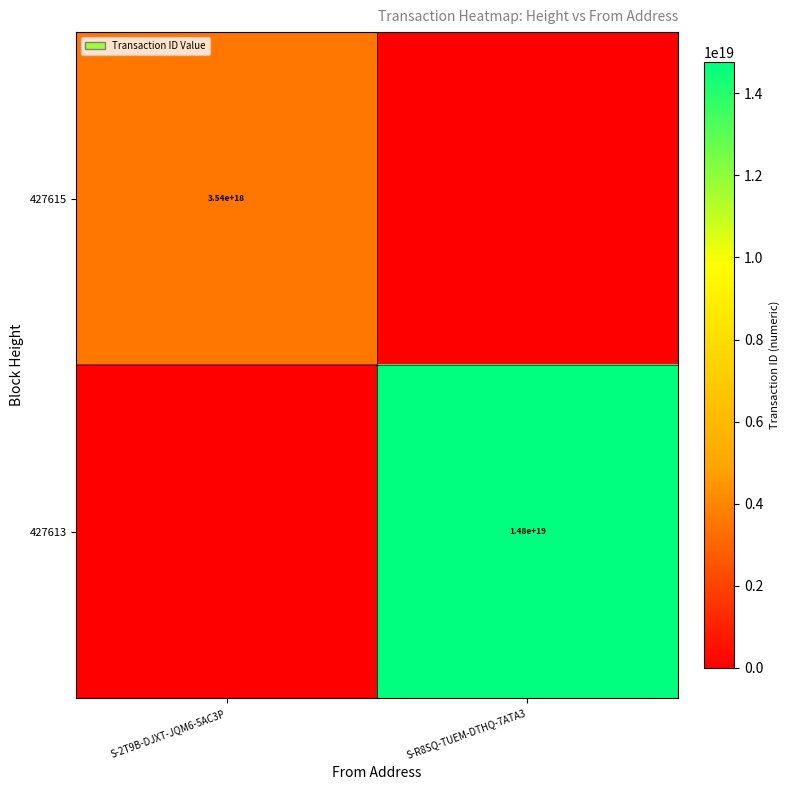

The 427615 series shows 3540000000000000000 at S-2T9B-DJXT-JQM6-5AC3P. True or false?

True